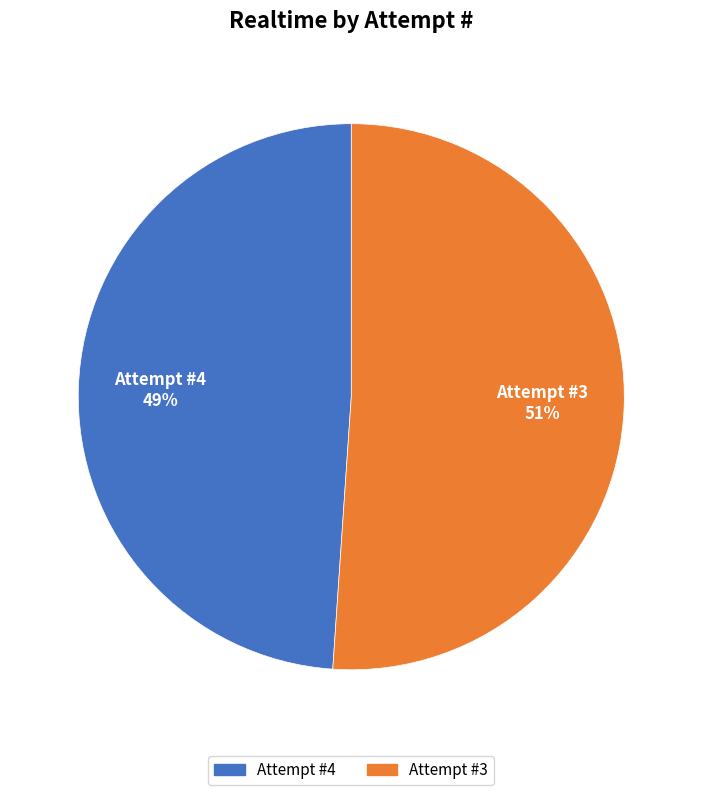

To the nearest percent, what is the difference between the largest and smallest slice percentages?

2%